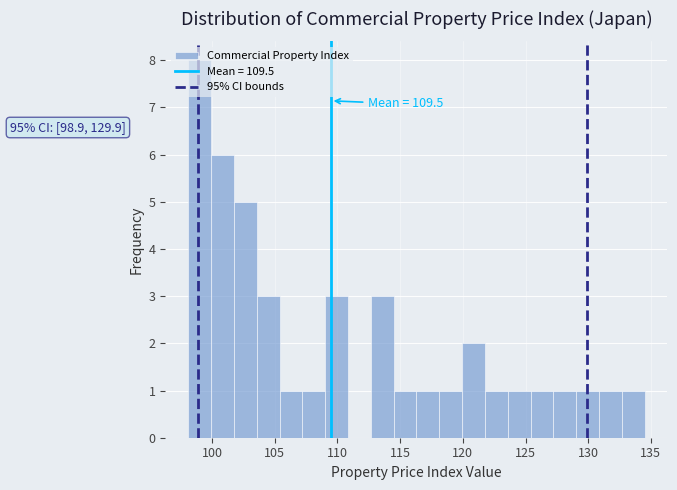

Read against the x-axis, roughly where is the centre of the tallest bar?

99.0